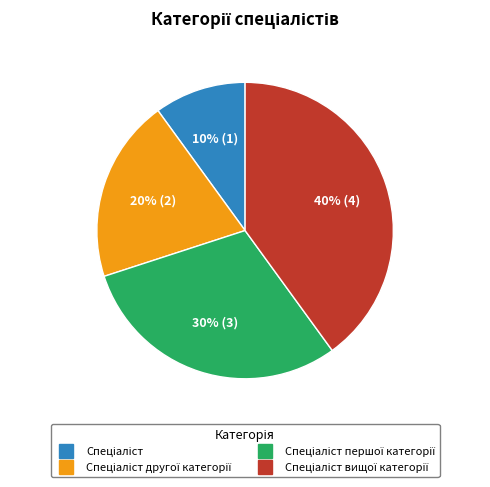

Is there any slice that represents more than half of the pie?

No